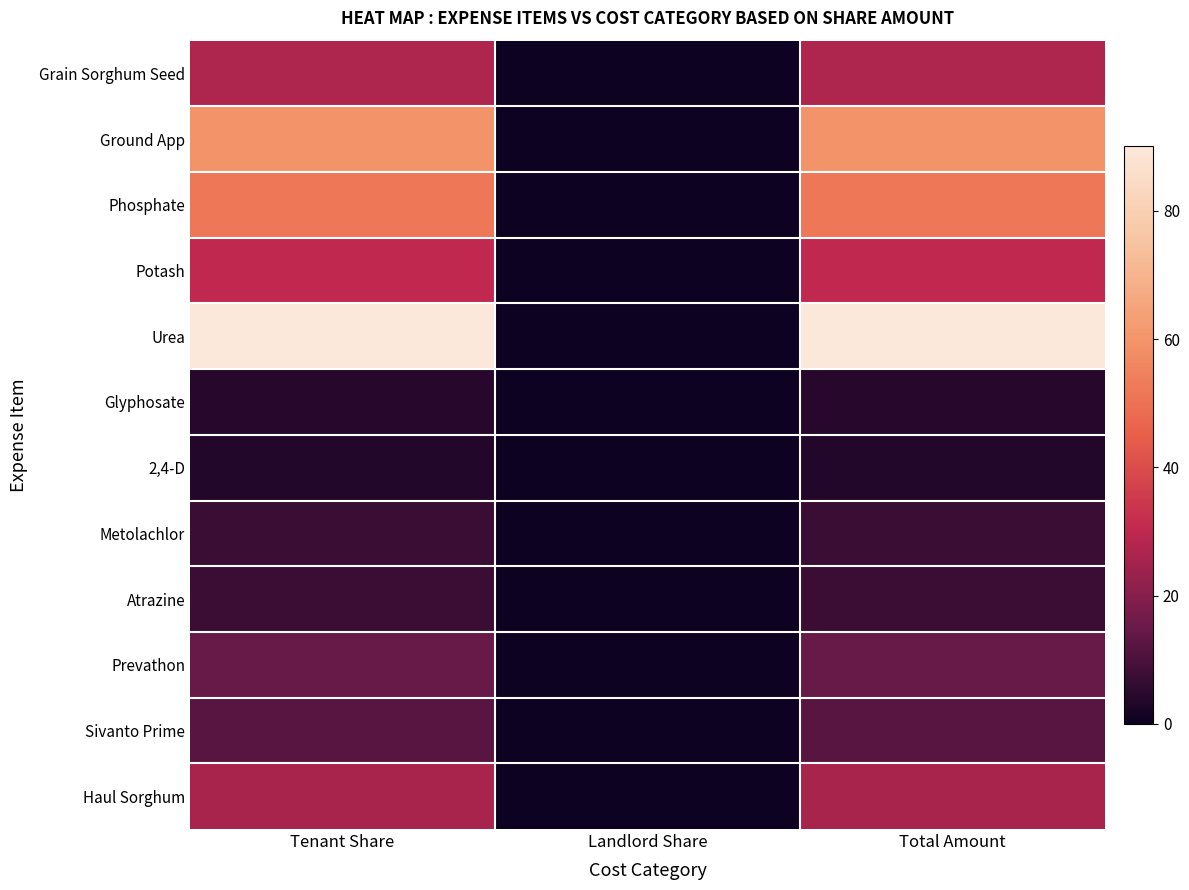

List the series in order of their peak value, highest first.

Urea, Ground App, Phosphate, Potash, Grain Sorghum Seed, Haul Sorghum, Prevathon, Sivanto Prime, Atrazine, Metolachlor, Glyphosate, 2,4-D